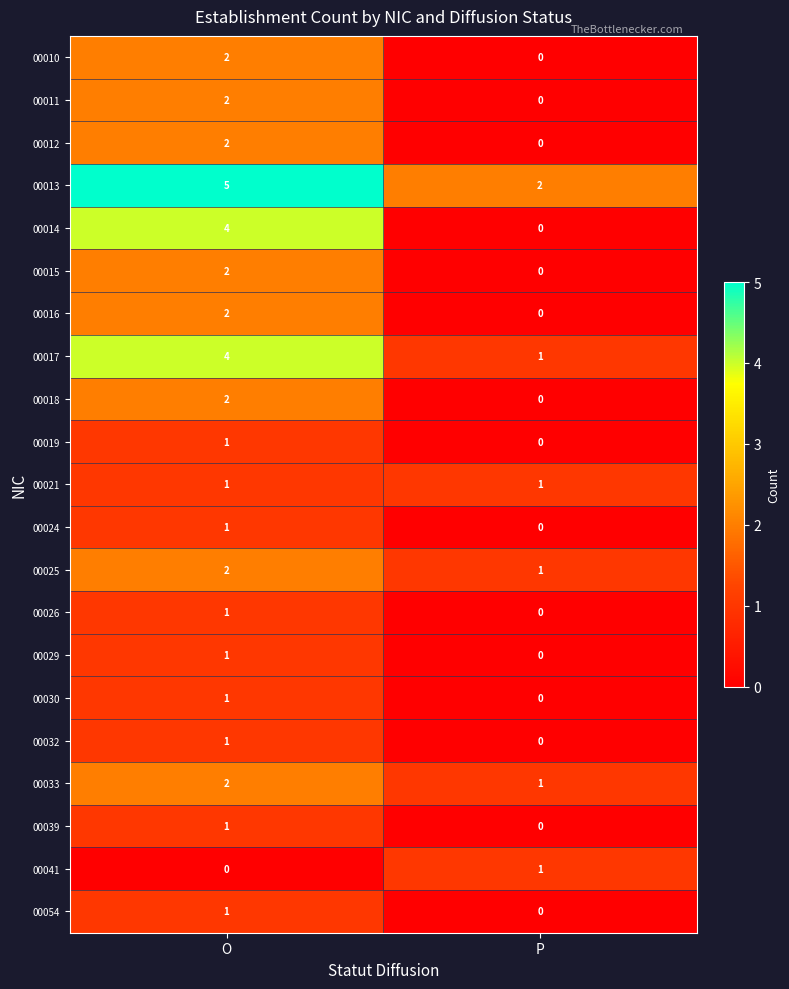

How many values in the 00017 series are below 4?

1